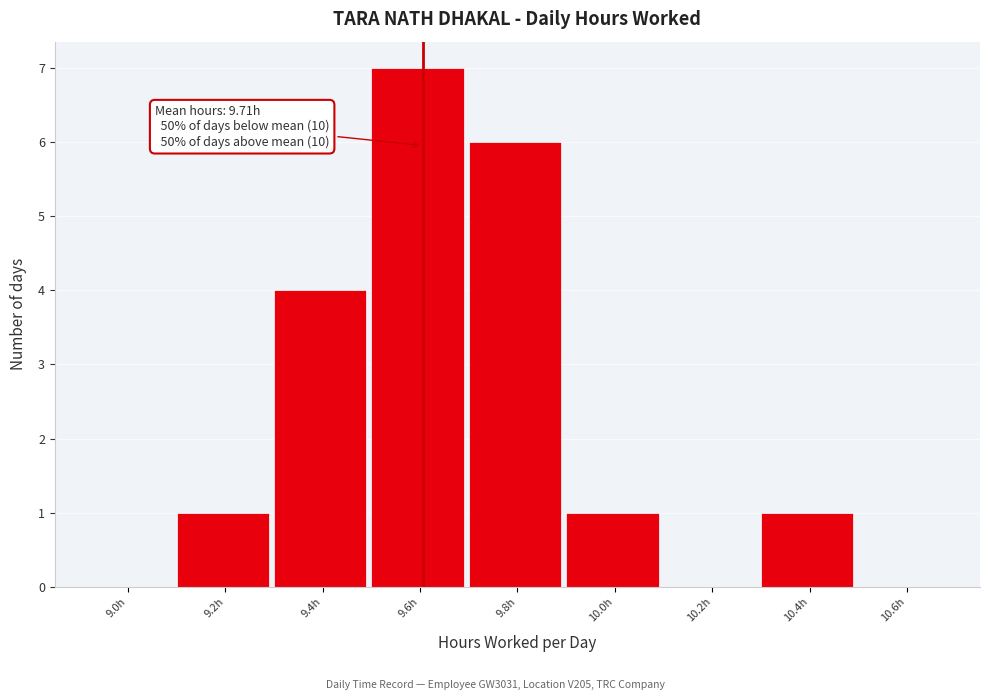

Reading left to right, list all the values displayed in this chart.

9.0h=0	9.2h=1	9.4h=4	9.6h=7	9.8h=6	10.0h=1	10.2h=0	10.4h=1	10.6h=0